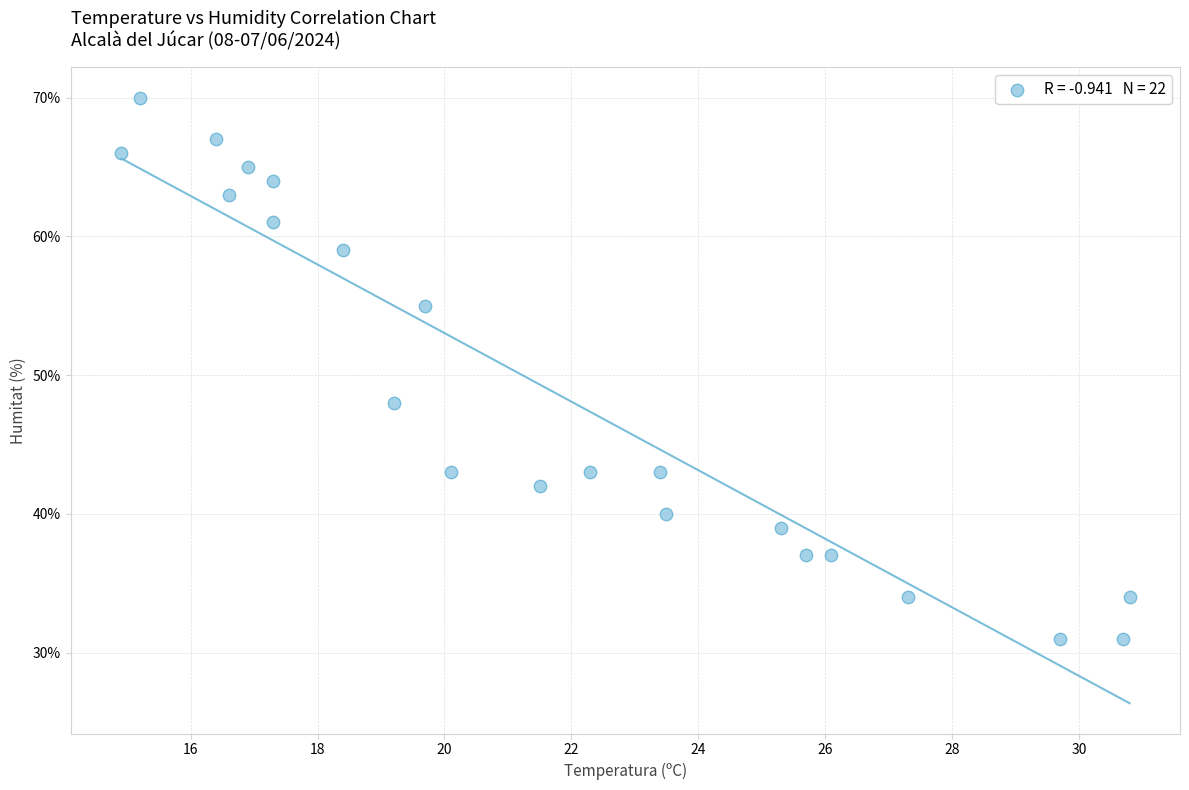

What is the range of Y values (max minus min)?

39